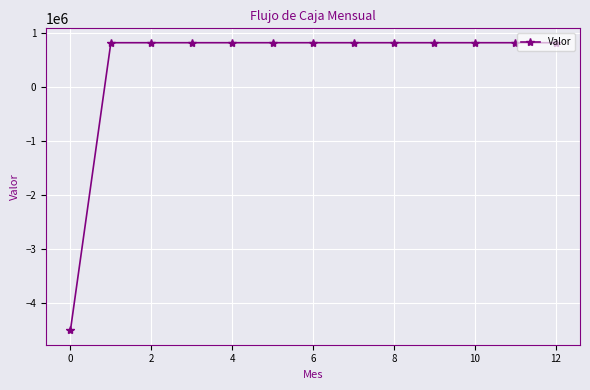

What is the minimum value shown in the chart?

-4501200.0